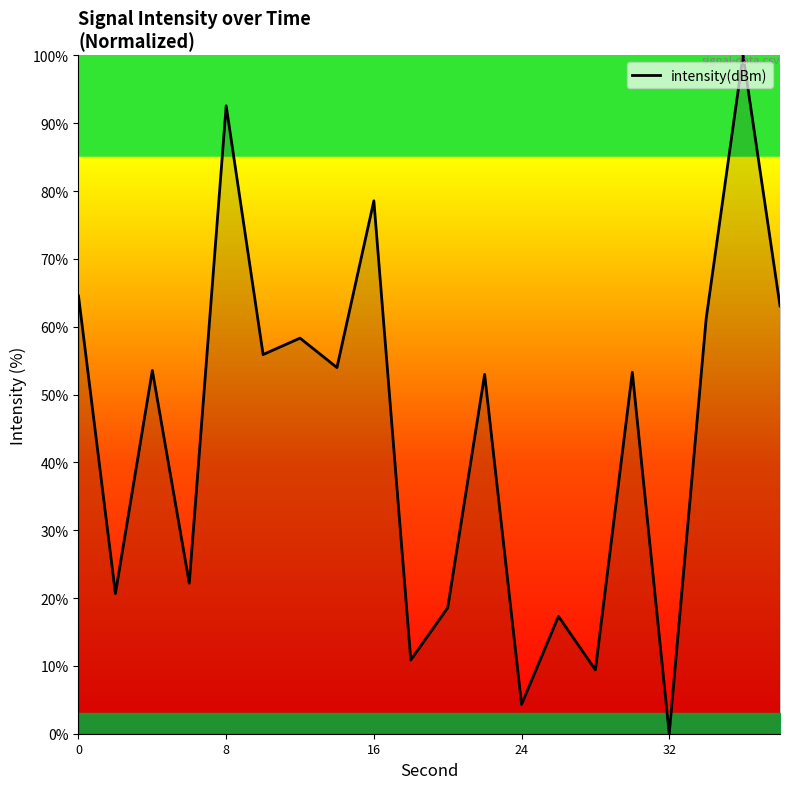

What is the maximum value shown in the chart?

100.0